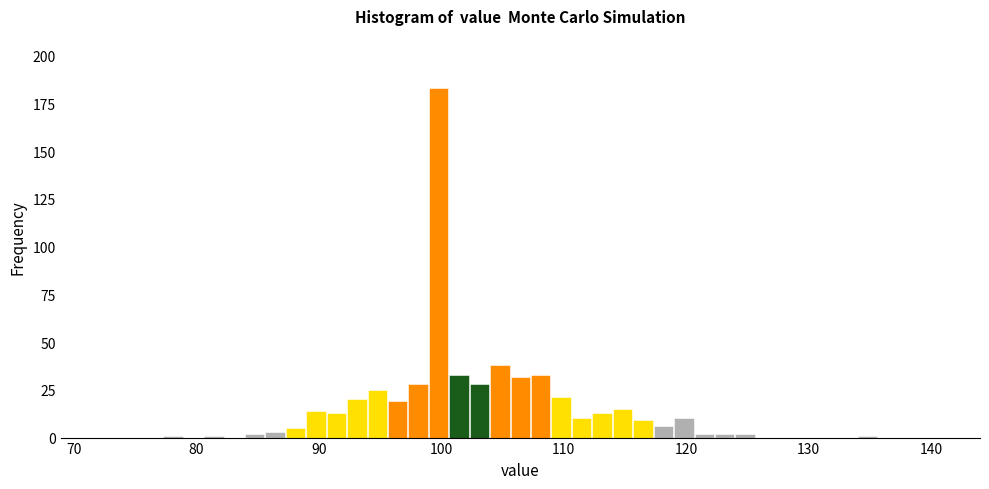

Read against the x-axis, roughly where is the centre of the tallest bar?

100